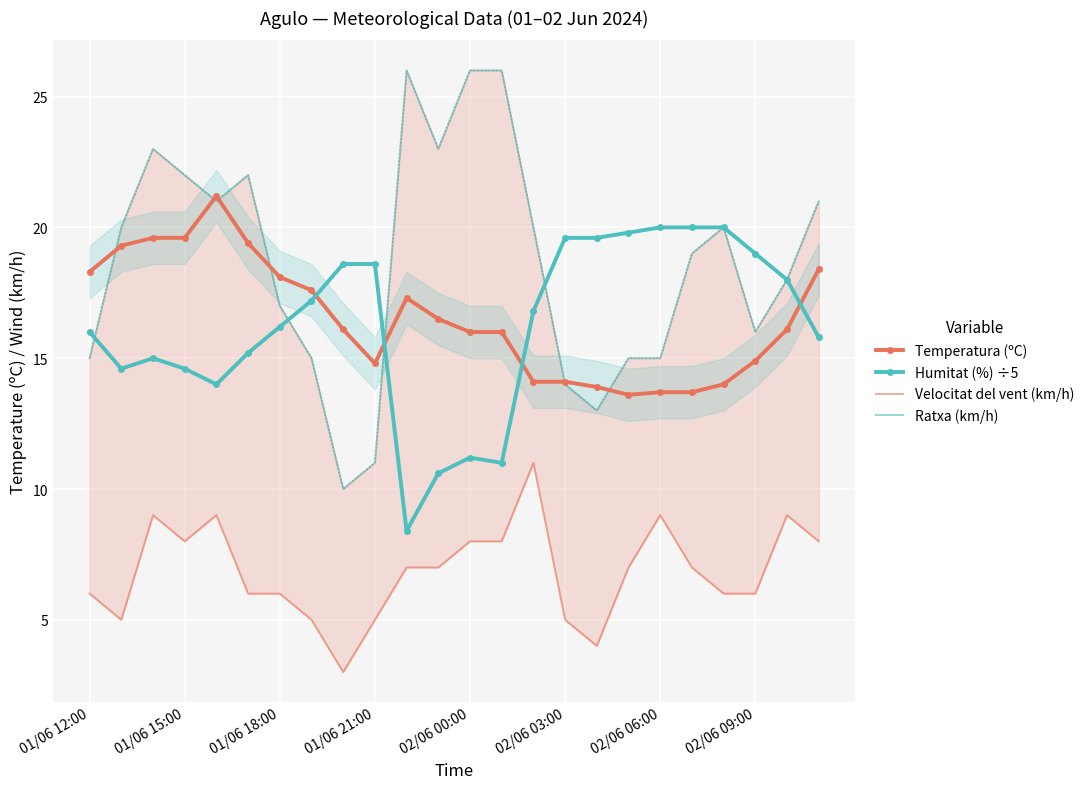

What position from the right is 11?

13